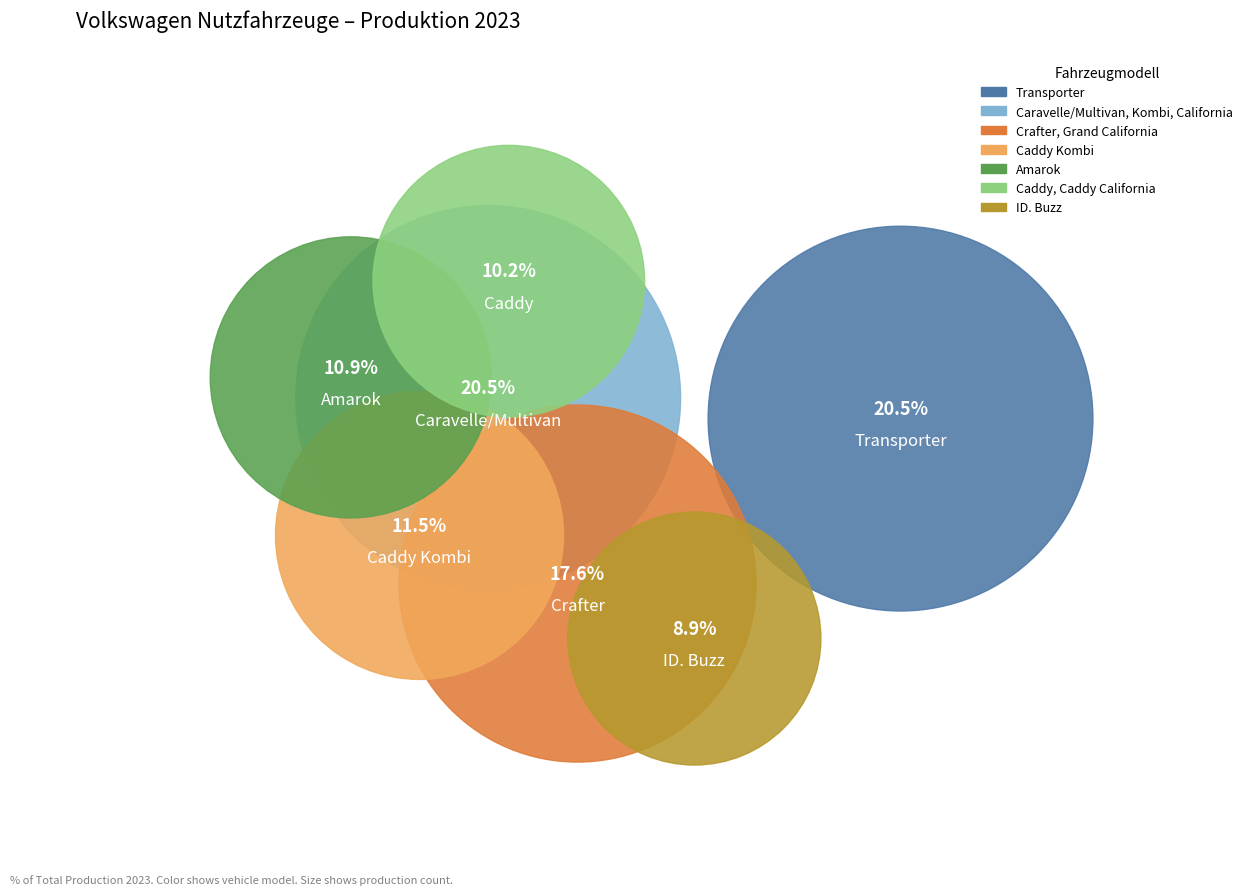

Count the number of slices in the pie.

7